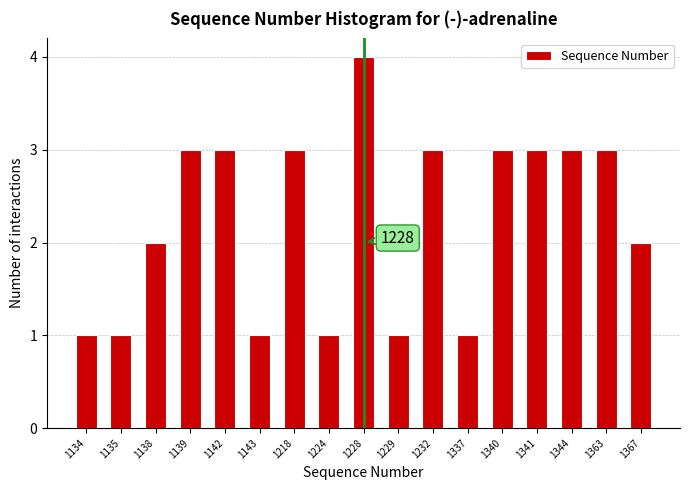

Reading left to right, transcribe all the data shown in this chart.

1134=1	1135=1	1138=2	1139=3	1142=3	1143=1	1218=3	1224=1	1228=4	1229=1	1232=3	1337=1	1340=3	1341=3	1344=3	1363=3	1367=2